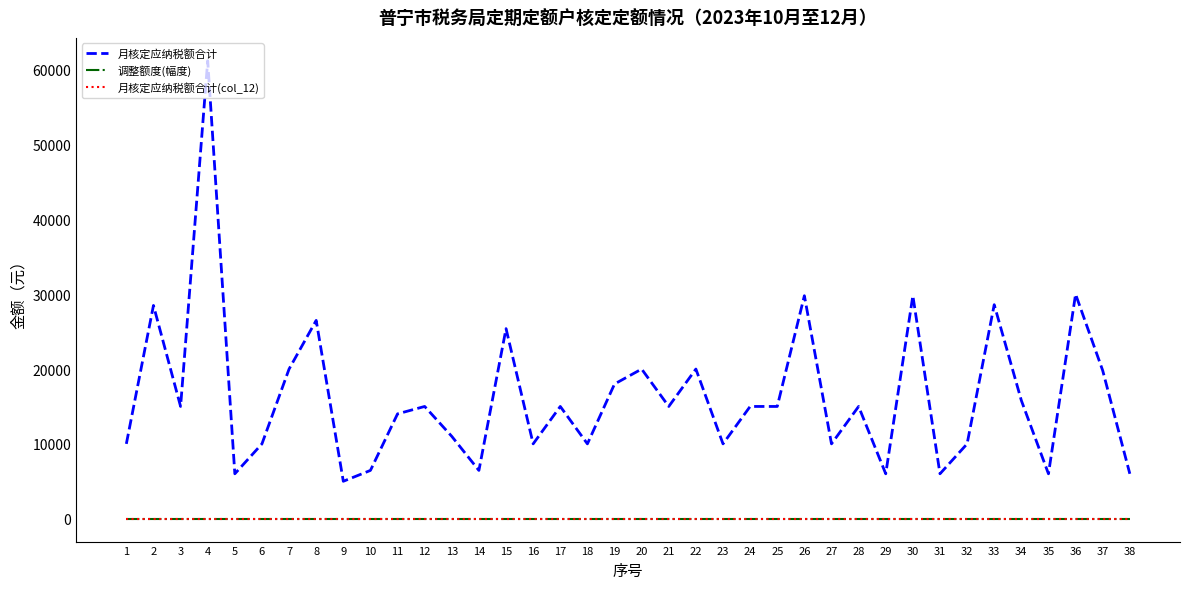

Does the chart have visible grid lines?

No